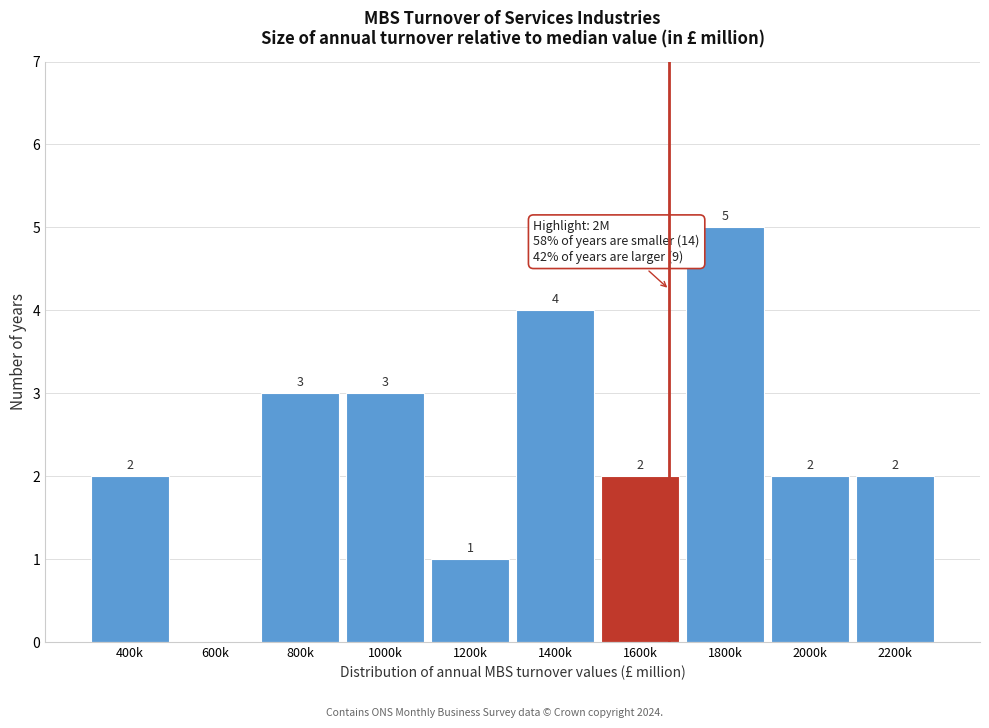

Reading left to right, transcribe all the data shown in this chart.

400k=2	600k=0	800k=3	1000k=3	1200k=1	1400k=4	1600k=2	1800k=5	2000k=2	2200k=2